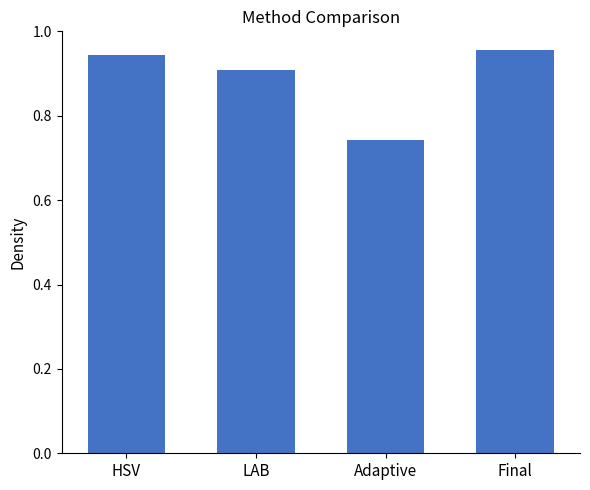

How many values are between 0 and 1?

4